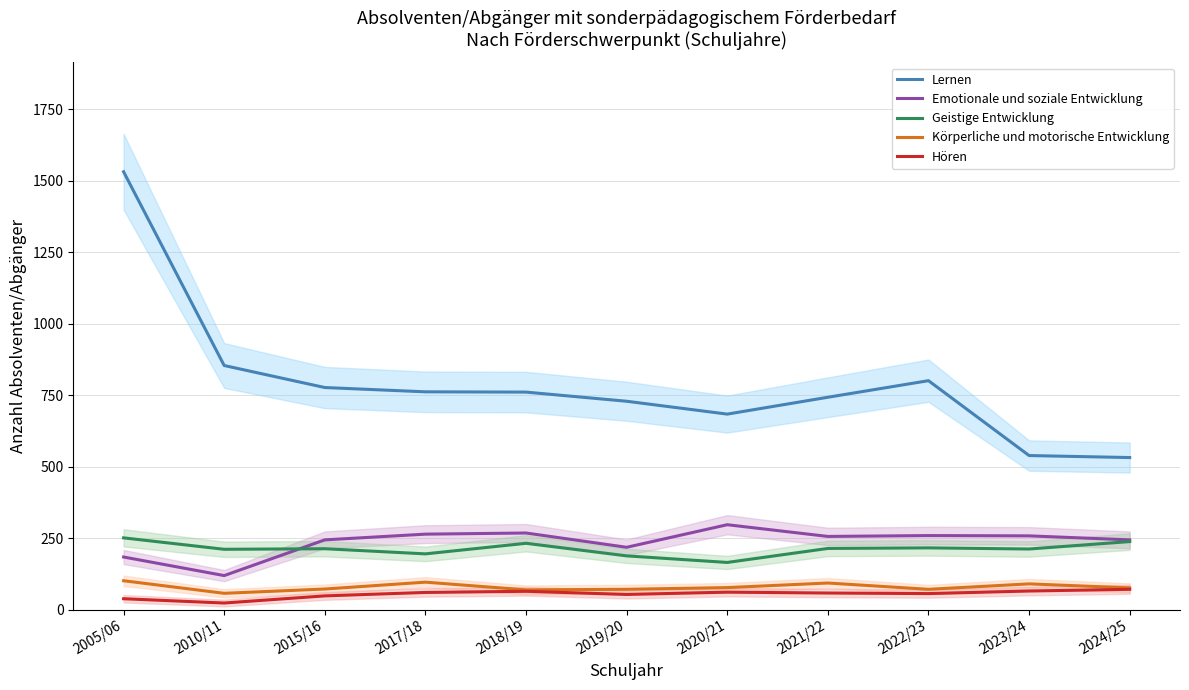

The Körperliche und motorische Entwicklung series shows 32 at 2020/21. True or false?

False